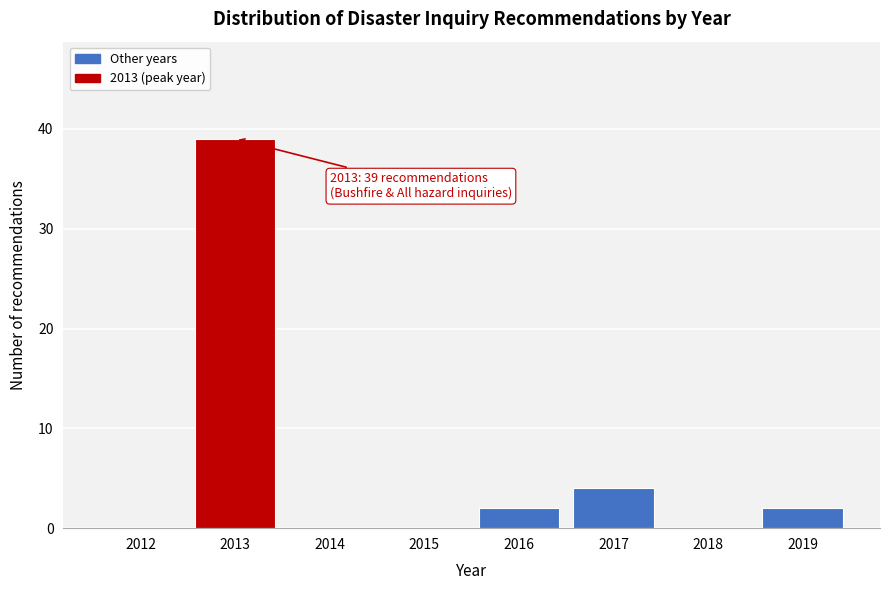

Reading right to left, transcribe all the data shown in this chart.

2019=2	2018=0	2017=4	2016=2	2015=0	2014=0	2013=39	2012=0